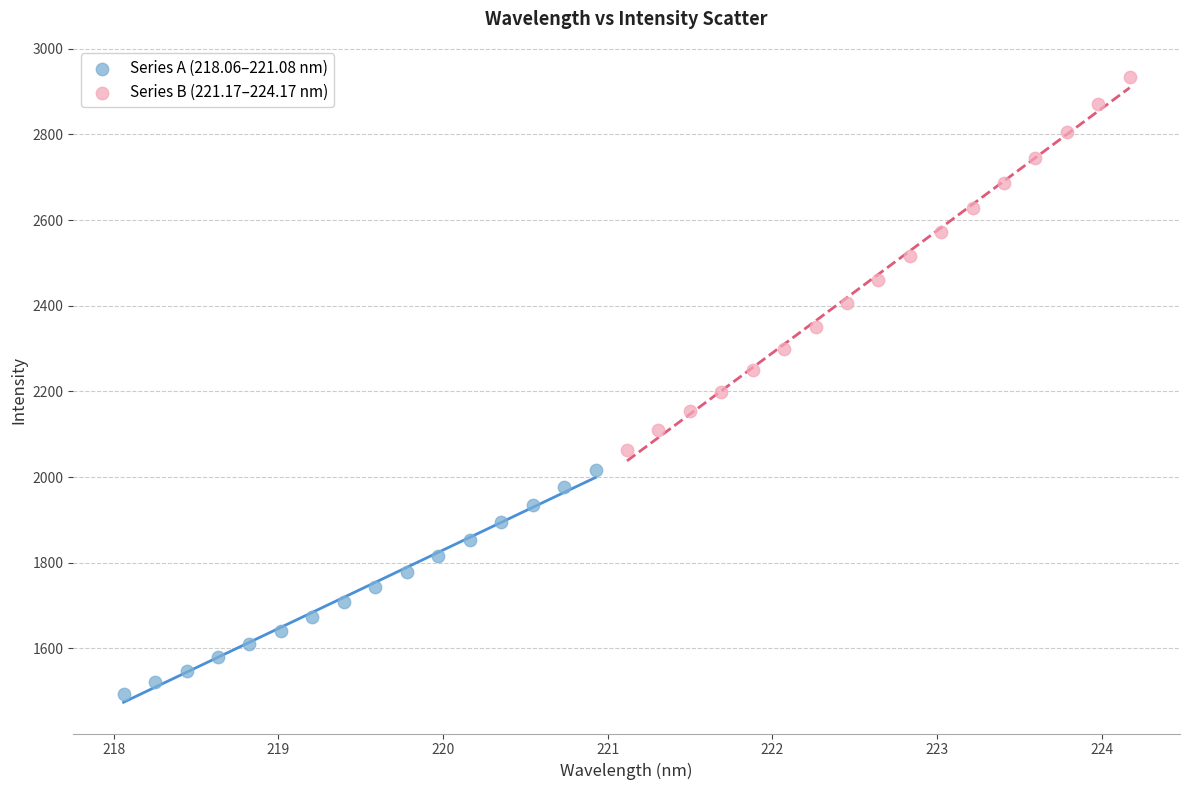

Which series contains the lowest Y value?

Series A (218.06–221.08 nm)